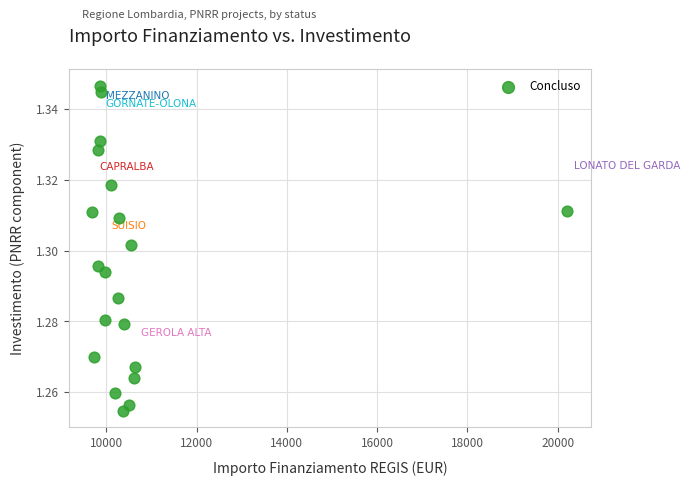

What is the range of X values (max minus min)?

10526.0